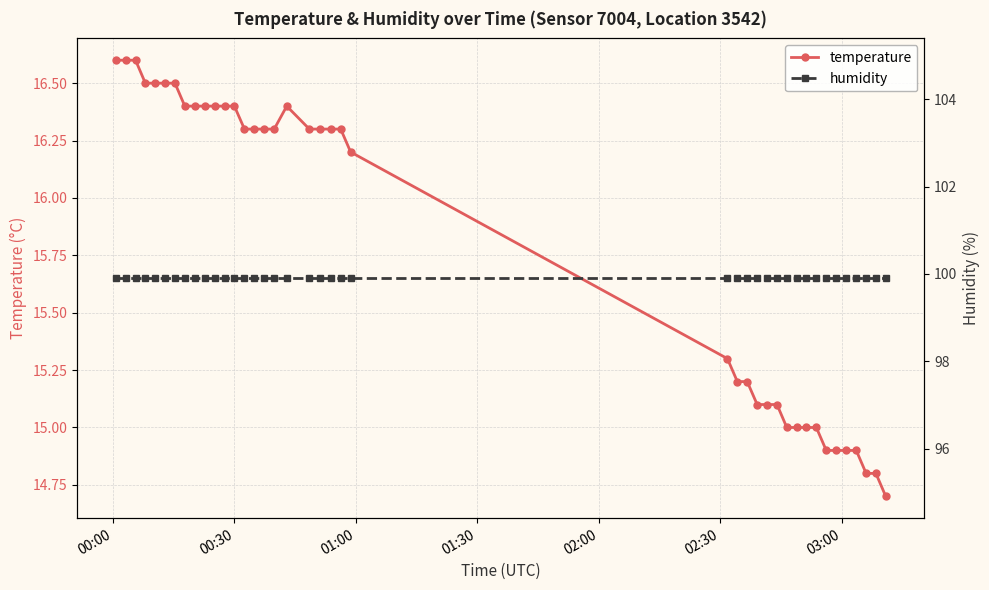

How many lines are shown in the chart?

2